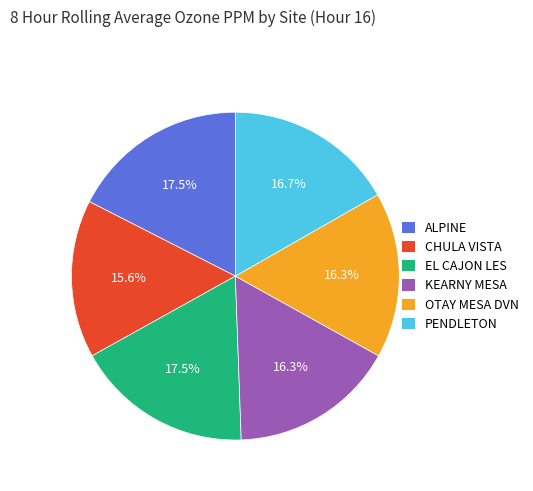

To the nearest percent, what is the average slice percentage?

17%